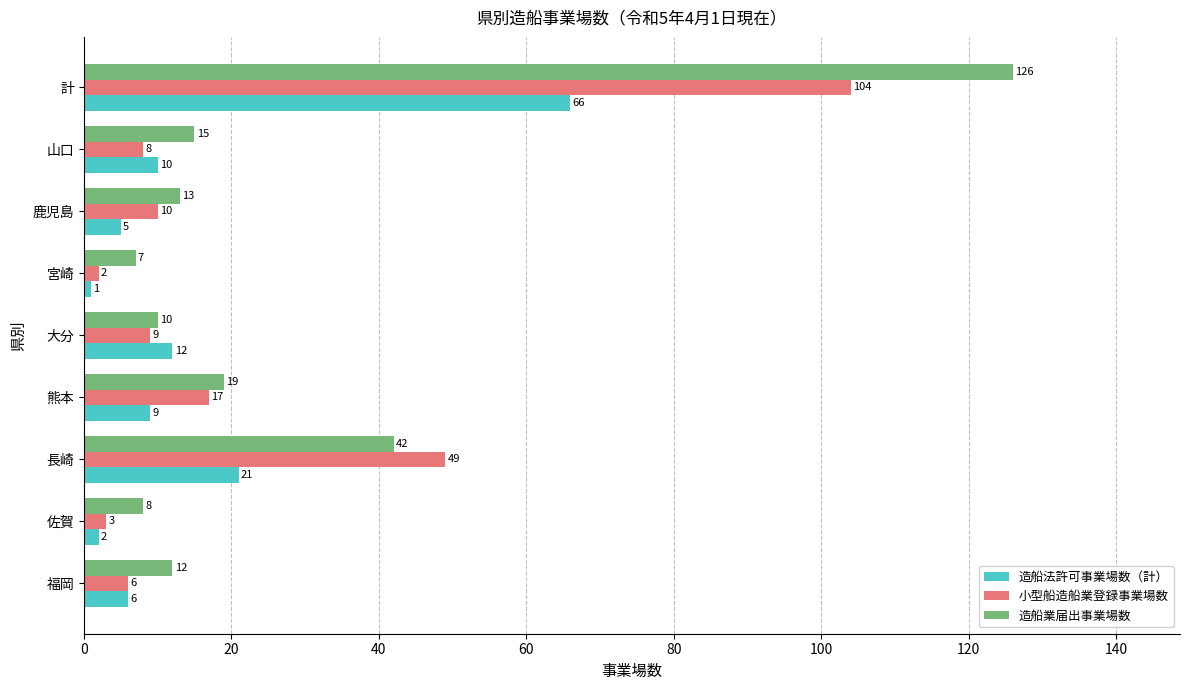

Rank the series by their average value, from highest to lowest.

造船業届出事業場数, 小型船造船業登録事業場数, 造船法許可事業場数（計）